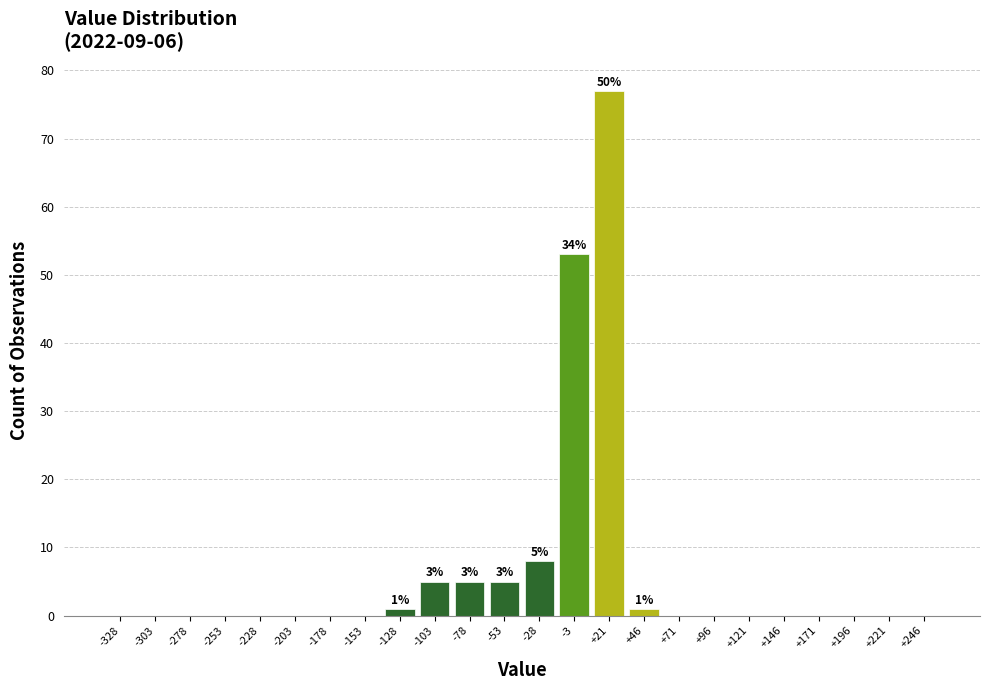

Reading left to right, transcribe all the data shown in this chart.

-328=0	-303=0	-278=0	-253=0	-228=0	-203=0	-178=0	-153=0	-128=1	-103=5	-78=5	-53=5	-28=8	-3=53	+21=77	+46=1	+71=0	+96=0	+121=0	+146=0	+171=0	+196=0	+221=0	+246=0